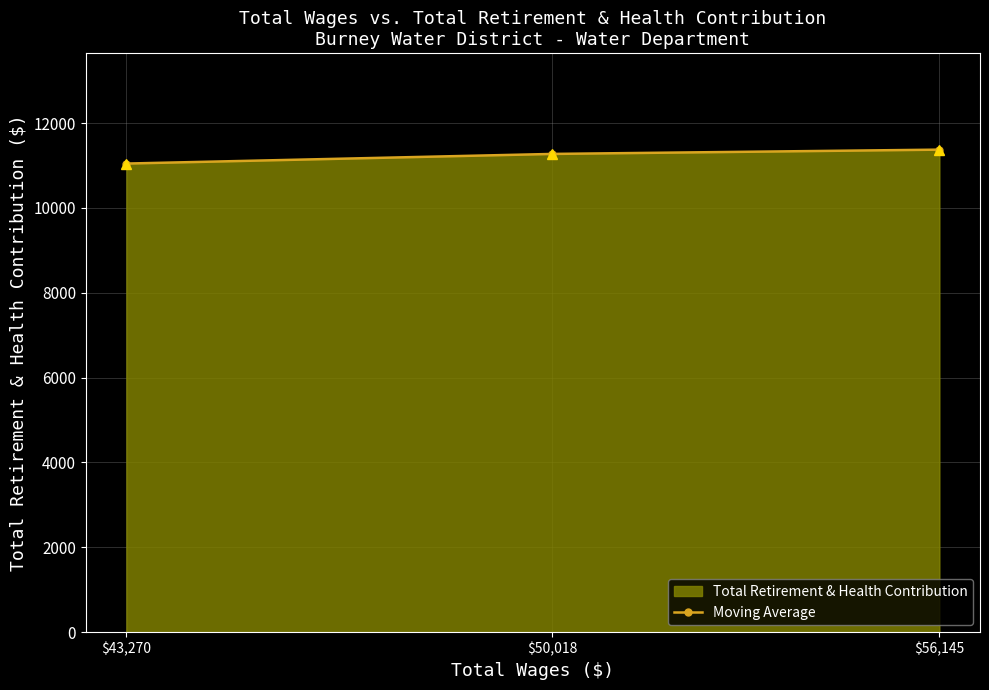

Rank the categories by value from lowest to highest.

$43,270, $50,018, $56,145